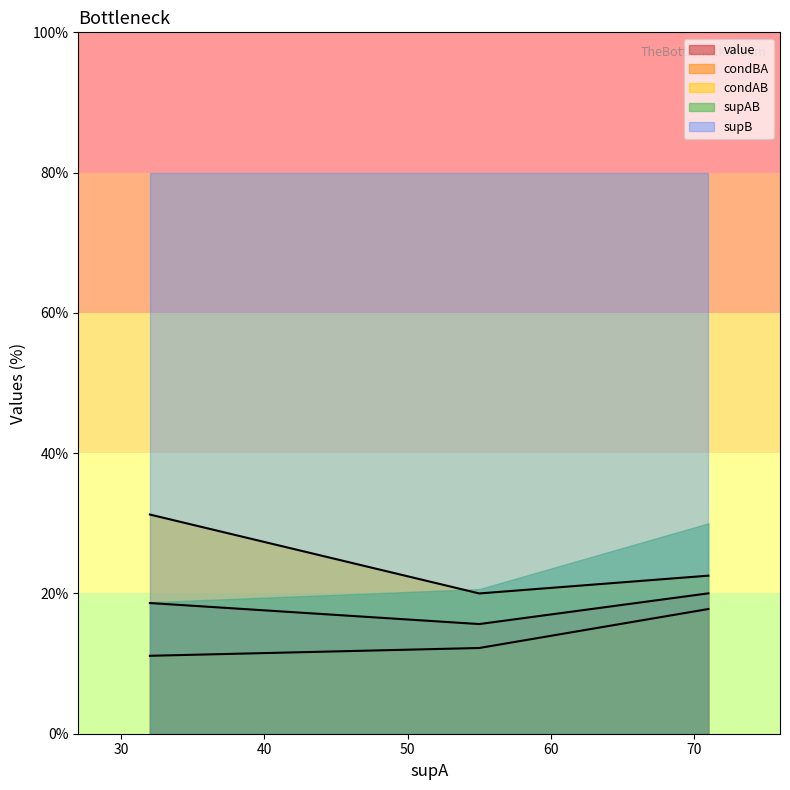

What is the average value of the condBA series?

13.7